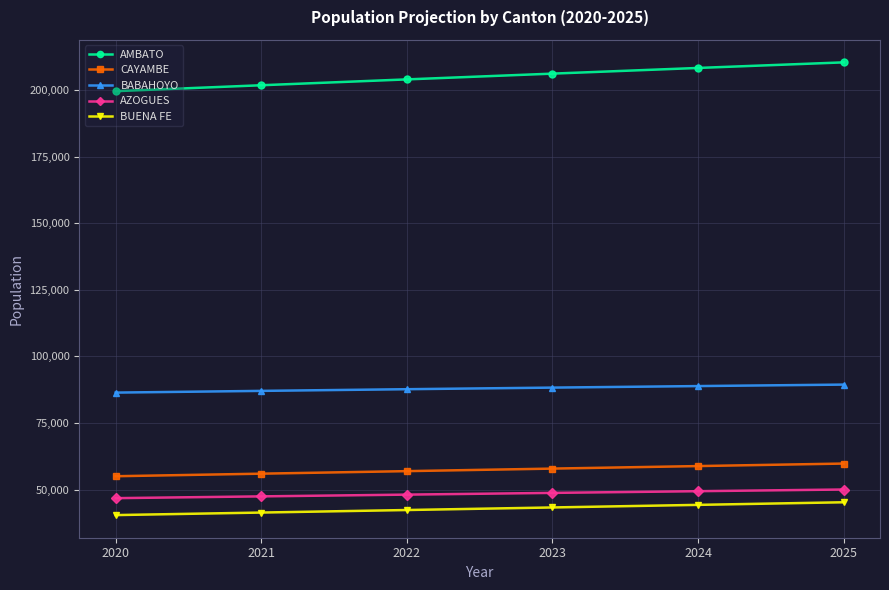

True or false: BABAHOYO and AZOGUES intersect in this chart.

False